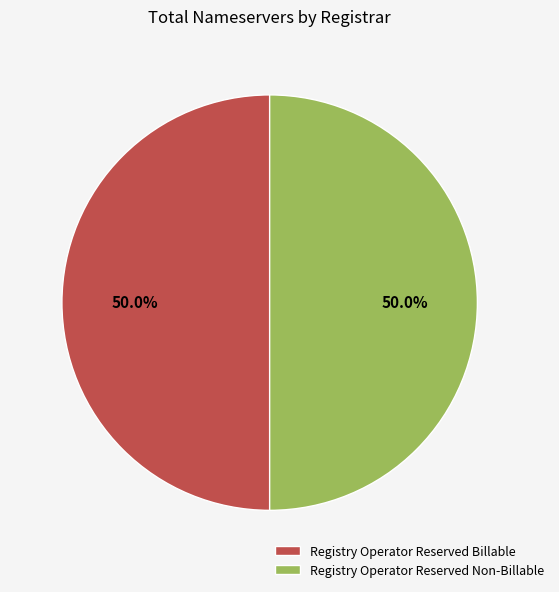

Is the sum of Registry Operator Reserved Non-Billable and Registry Operator Reserved Billable greater than half?

Yes